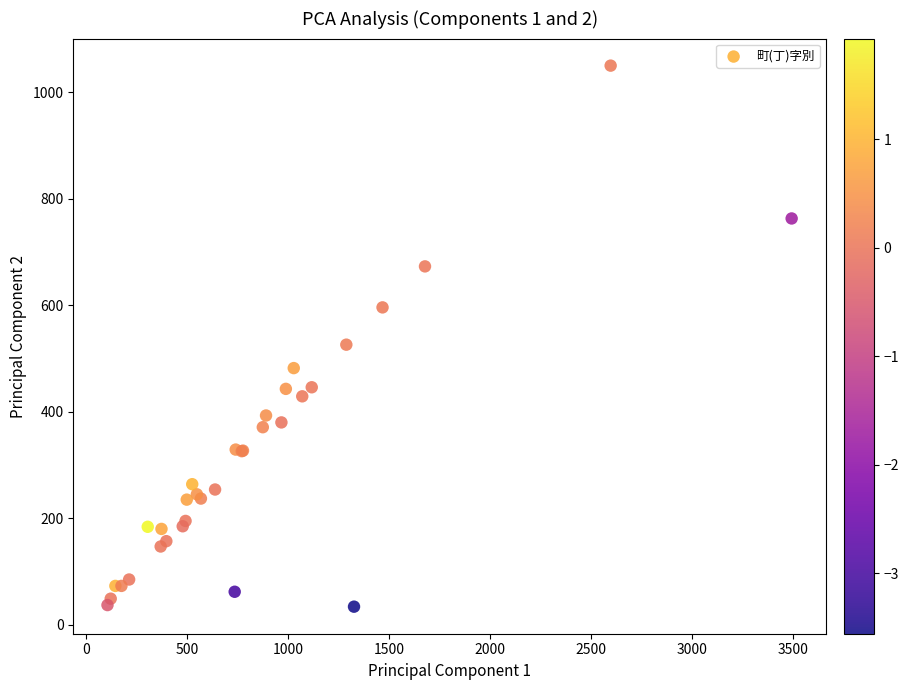

What Y value in the scatter plot is closest to 542?

526